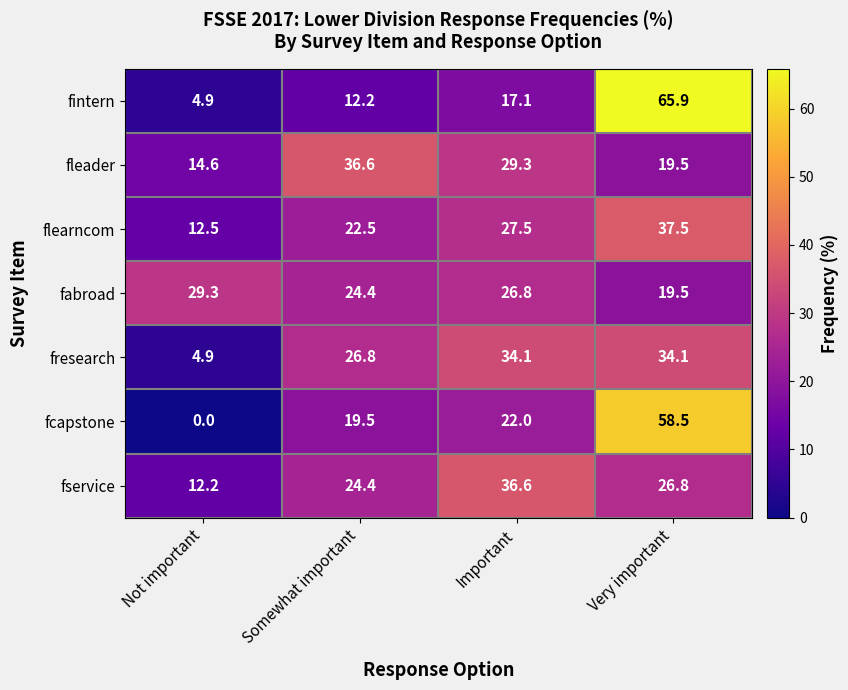

At Important, list the series in order from smallest to largest.

fintern, fcapstone, fabroad, flearncom, fleader, fresearch, fservice